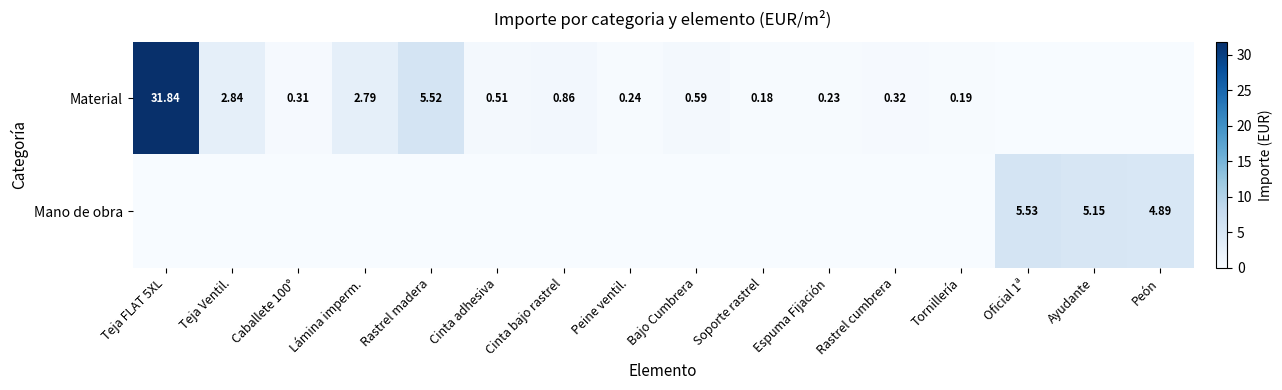

Rank the series at Peine ventil. from highest to lowest value.

Material, Mano de obra